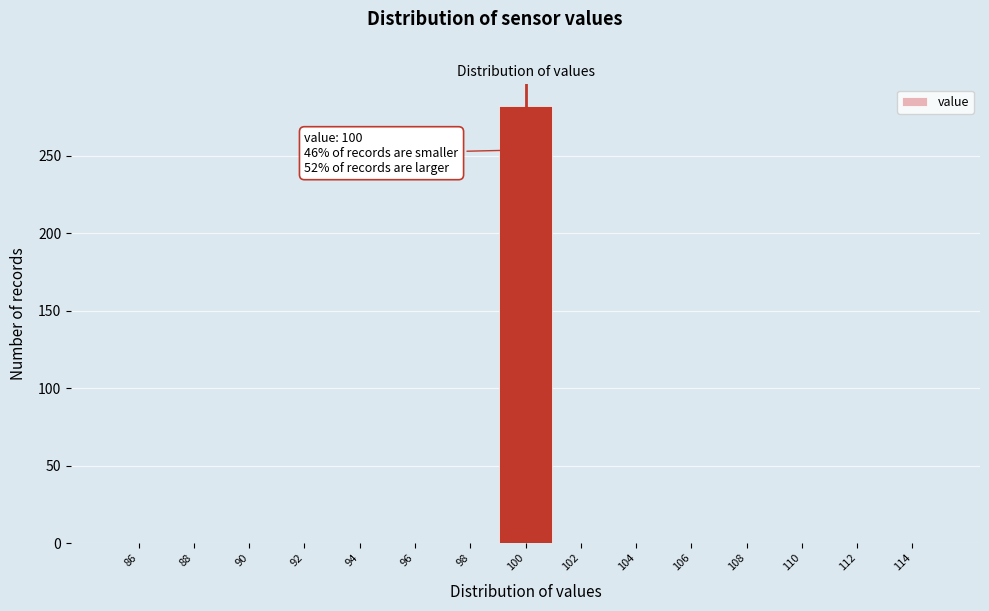

Over which range of the x-axis is the bar tallest?

99 to 101